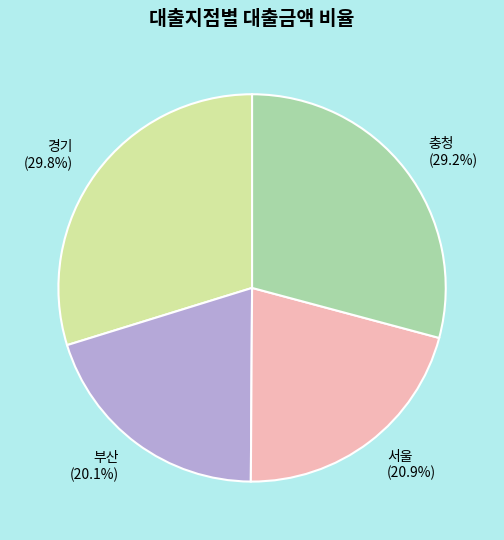

Which slice is the largest?

경기